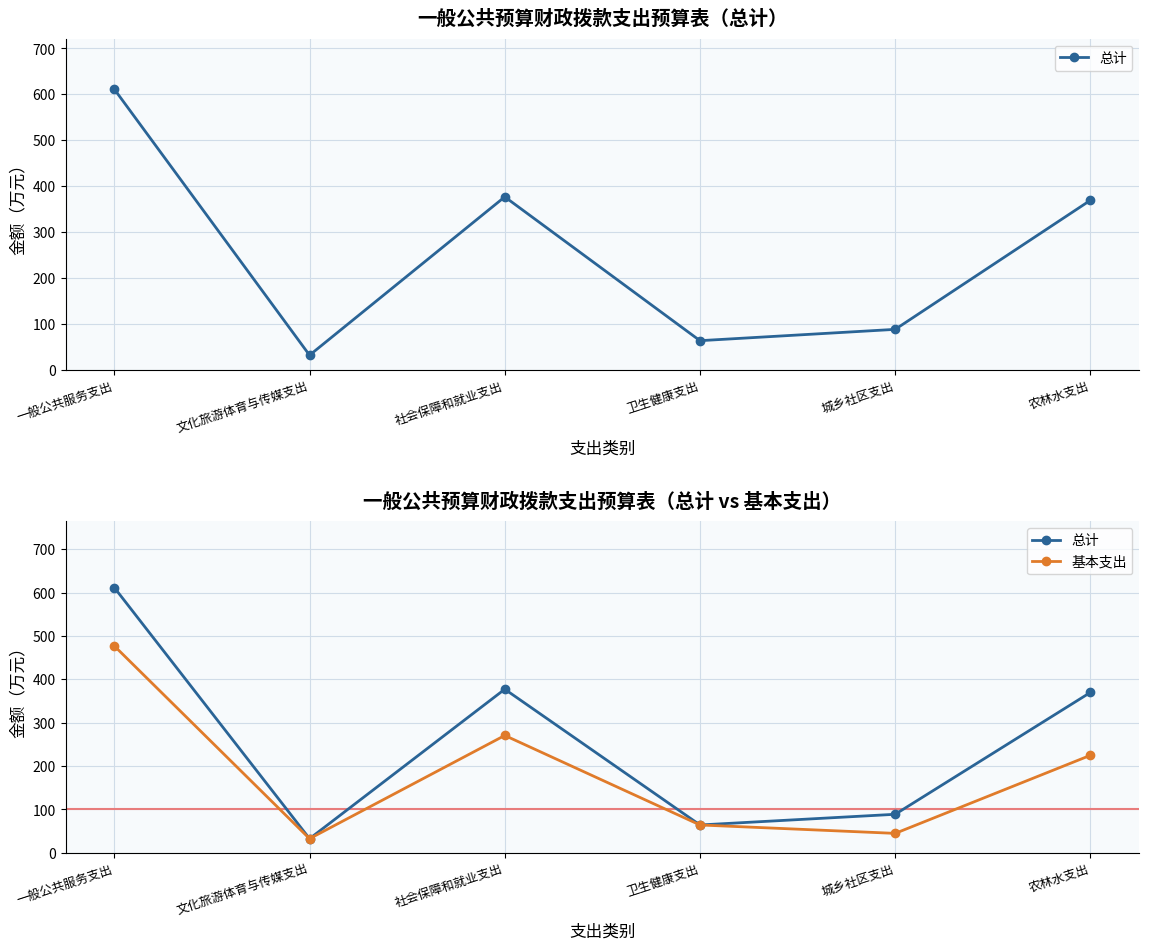

What is the difference between the 总计 values at 卫生健康支出 and 一般公共服务支出?

547.0